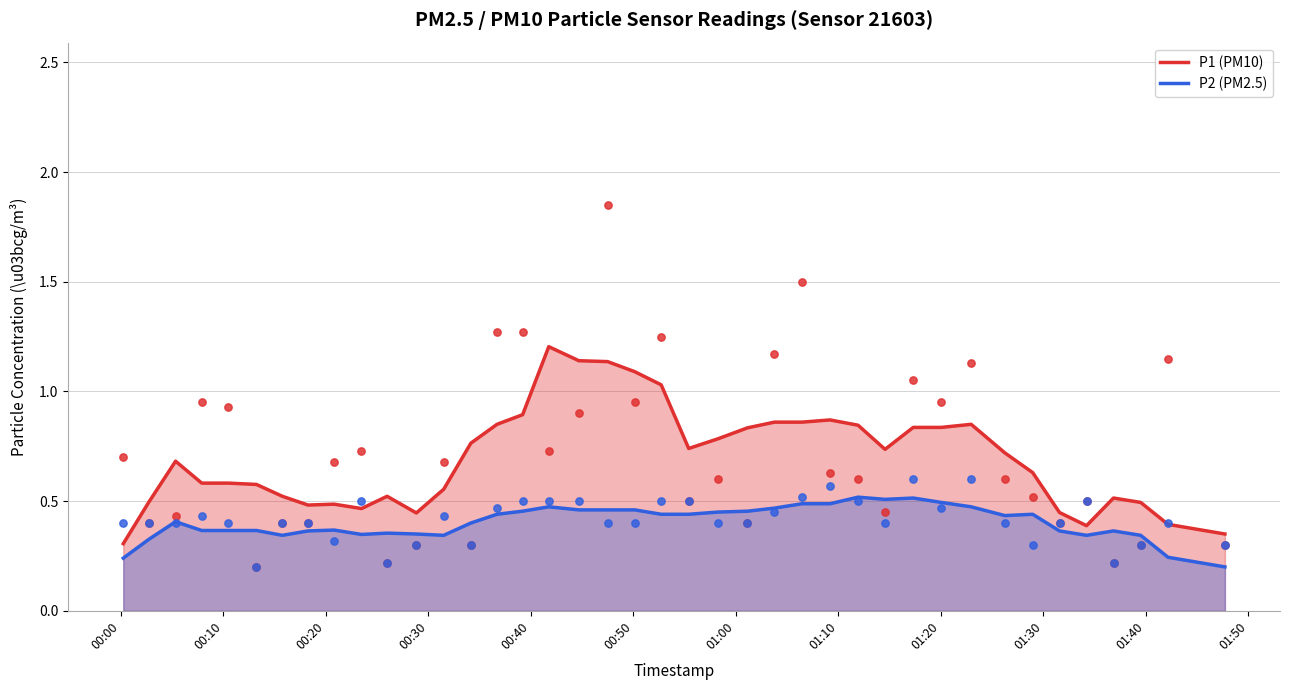

What are all the series names shown in the legend?

P1 (PM10), P2 (PM2.5)